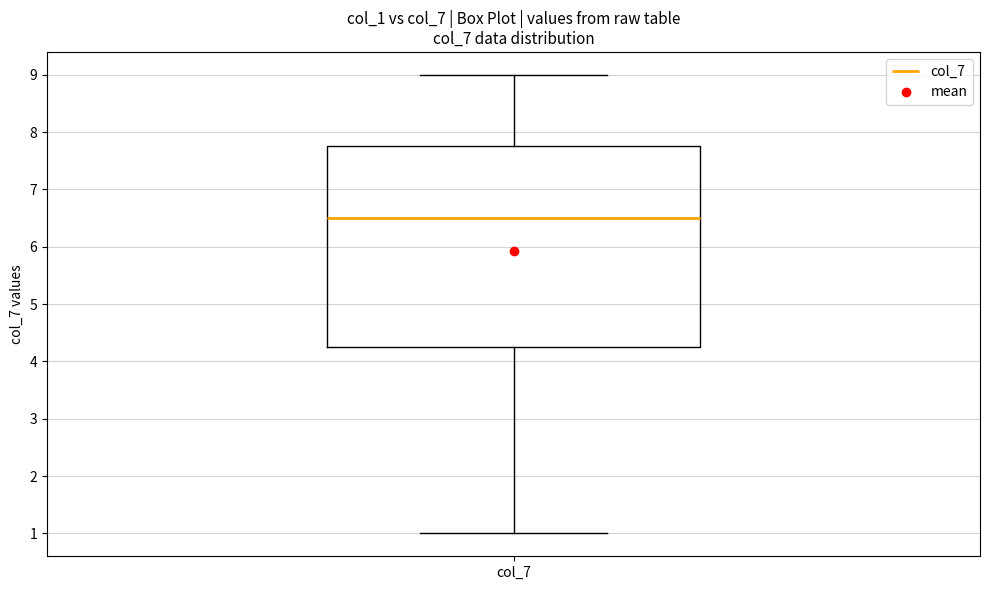

Transcribe this box plot: give where the median line is, the range the box spans, and where the two whiskers end, as read against the y-axis. The values are not printed on the chart, so give them approximately, as read against the axis.

median 6.5, box 4.3 to 7.8, whiskers 1.0 to 9.0